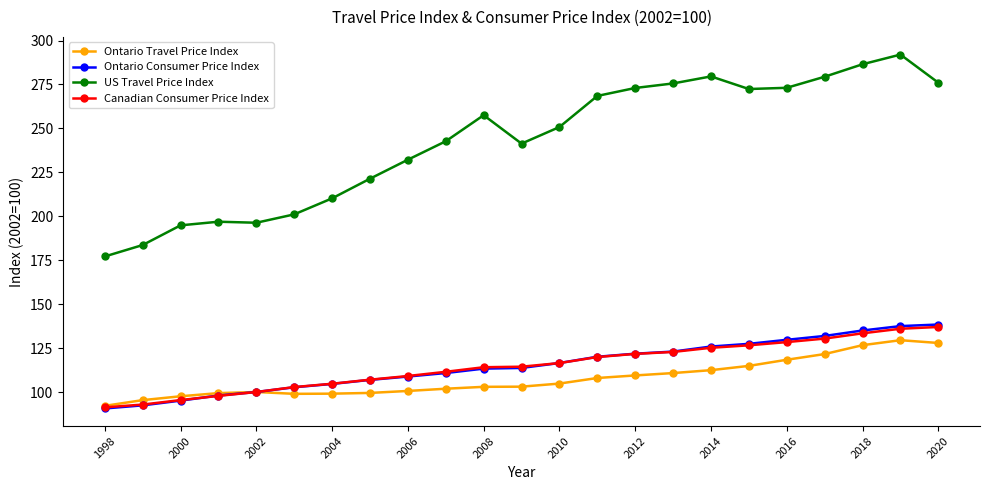

How many lines are shown in the chart?

4